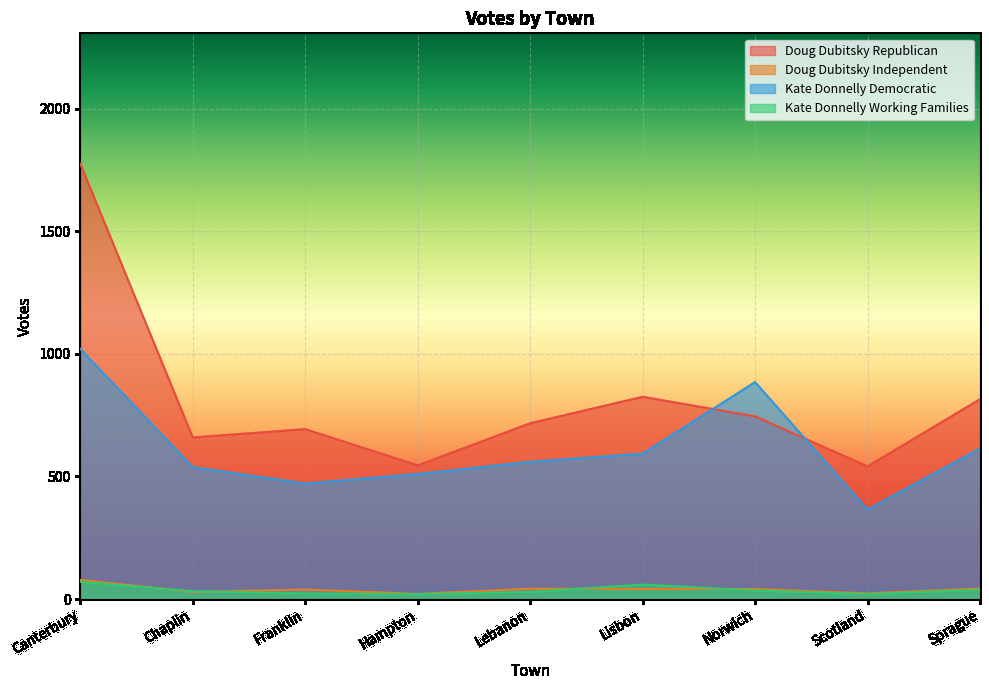

What is the sum of the Doug Dubitsky Independent values at Hampton and Canterbury?

99